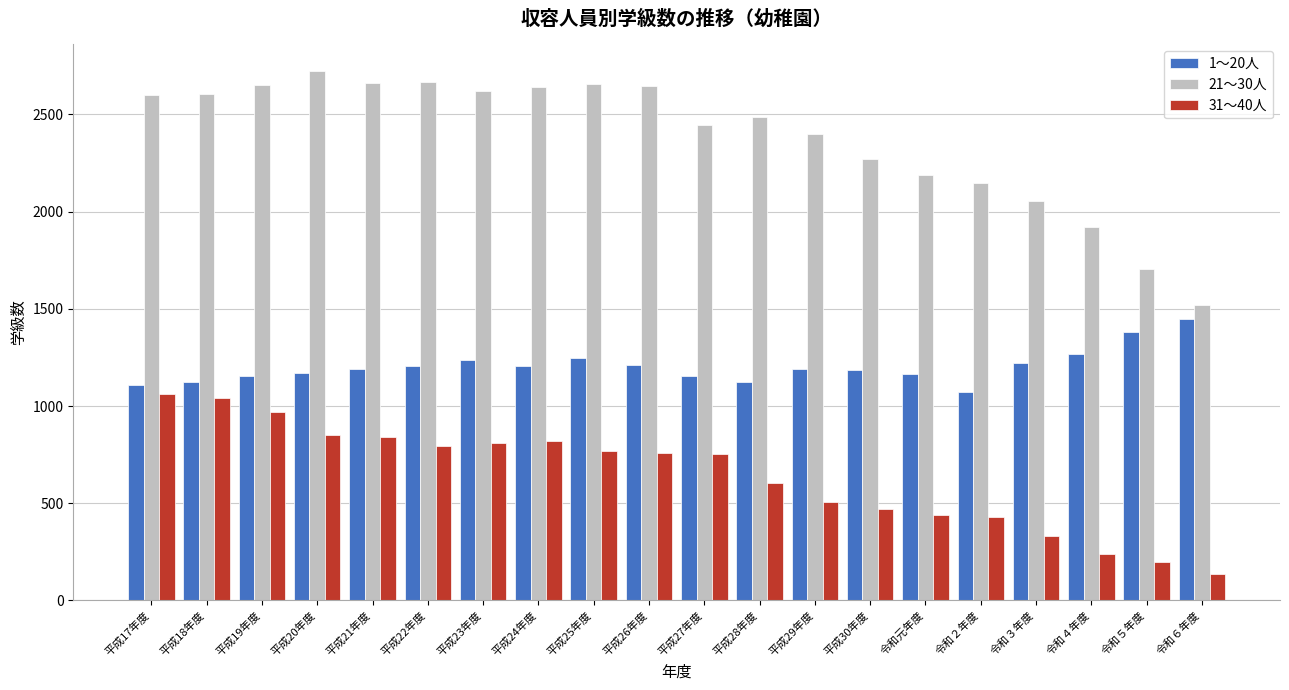

What is the sum of all 1～20人 values?

24037